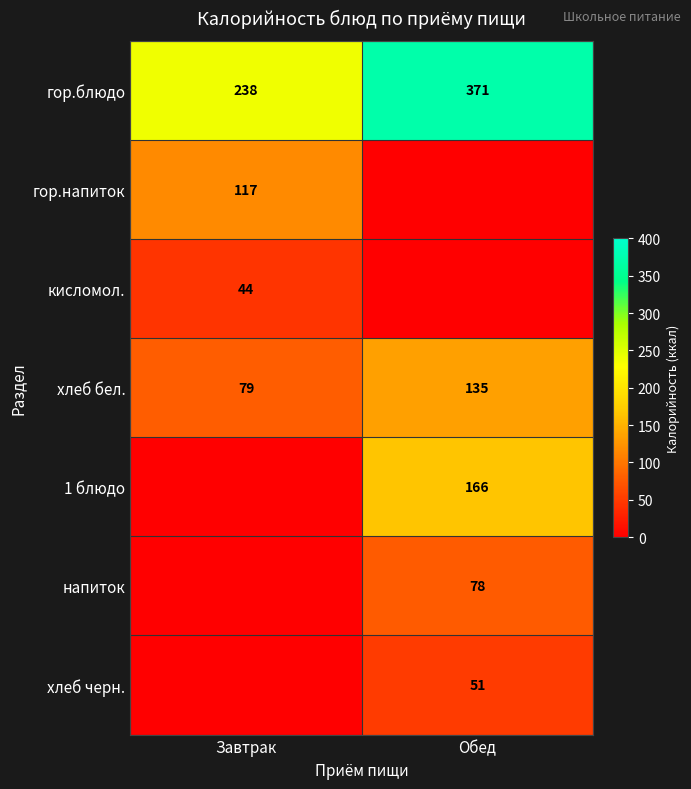

The value of напиток at Обед is 38. True or false?

False